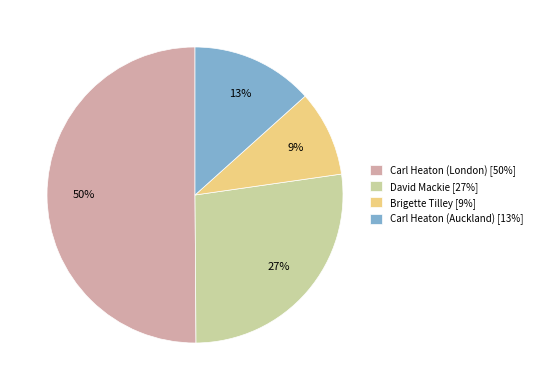

What is the majority slice?

Carl Heaton (London)